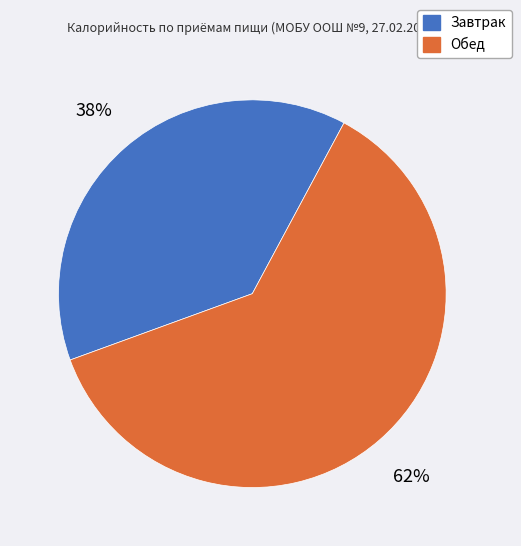

Between Обед and Завтрак, which is larger?

Обед